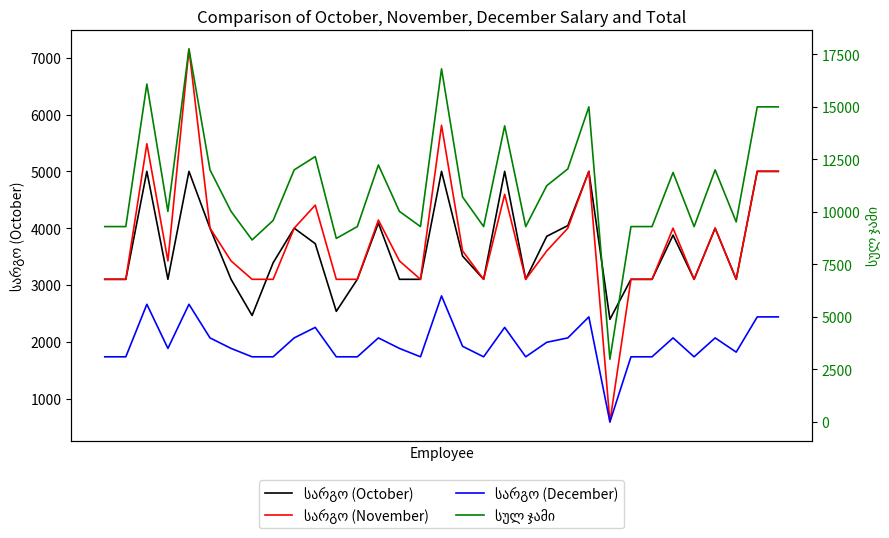

How many intersections are there between სარგო (December) and სარგო (October)?

2